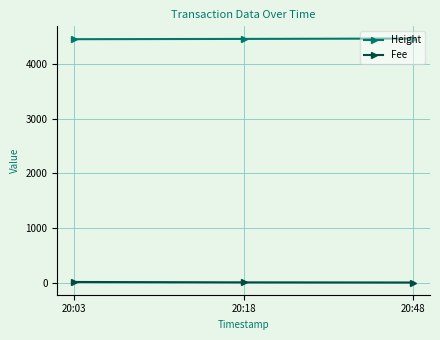

List the series in order of their peak value, highest first.

Height, Fee